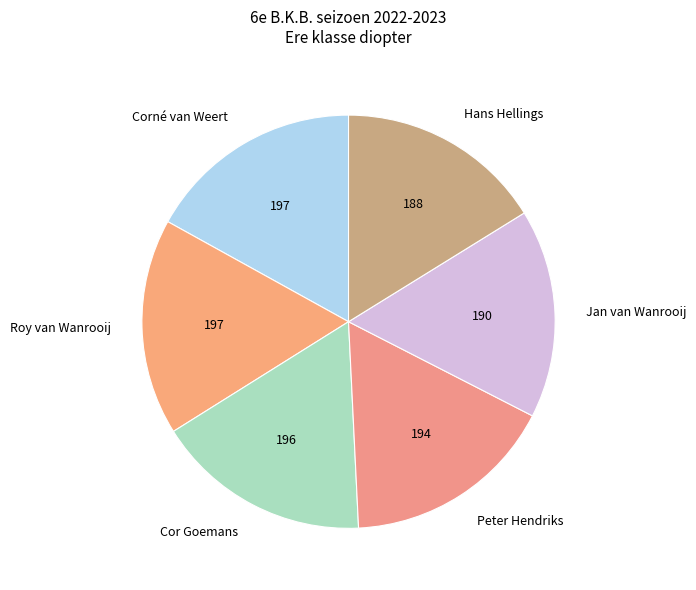

True or false: Corné van Weert accounts for 17% of the total.

True